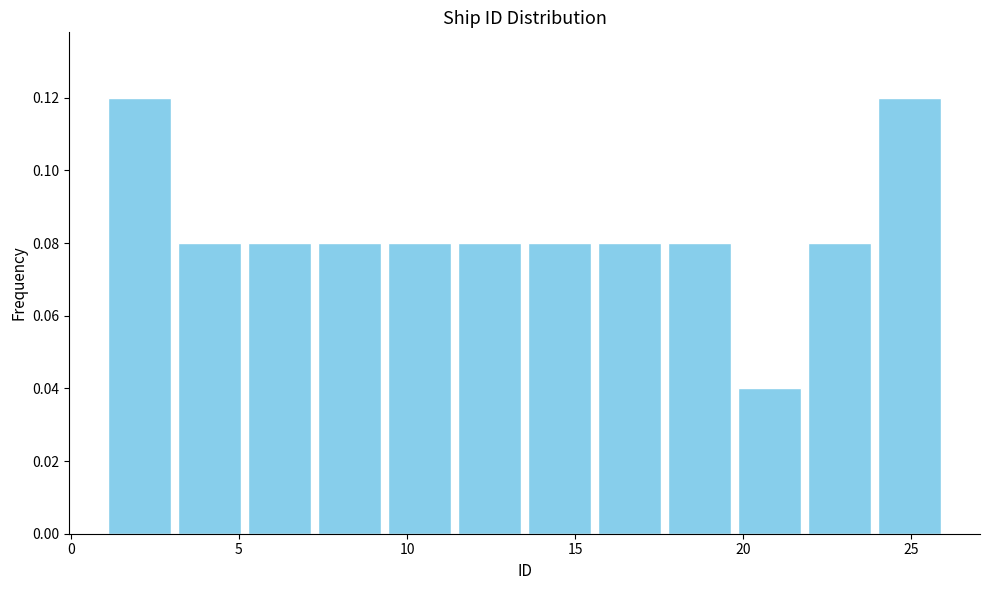

Reading left to right, list every bar in this chart as the range it spans on the x-axis followed by its height. Neither the bar edges nor the heights are printed on the chart, so give them approximately, as read against the axes.

1.0 to 3.0: 0.12
3.0 to 5.0: 0.08
5.0 to 7.5: 0.08
7.5 to 9.5: 0.08
9.5 to 11.5: 0.08
11.5 to 13.5: 0.08
13.5 to 15.5: 0.08
15.5 to 17.5: 0.08
17.5 to 20.0: 0.08
20.0 to 22.0: 0.04
22.0 to 24.0: 0.08
24.0 to 26.0: 0.12